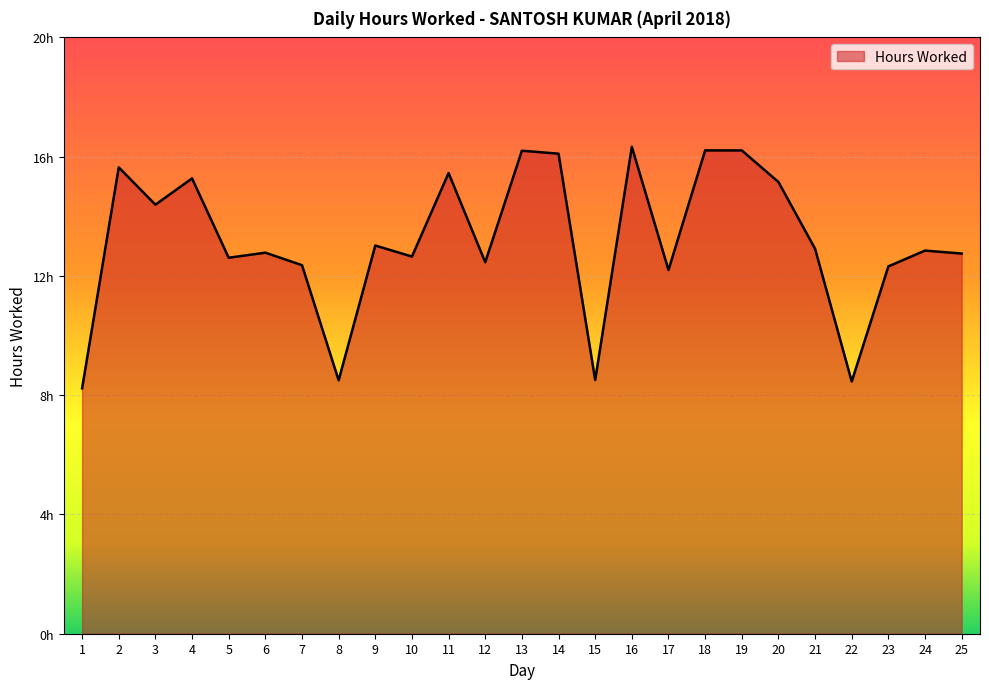

Is this an area chart (filled region under the line)?

Yes